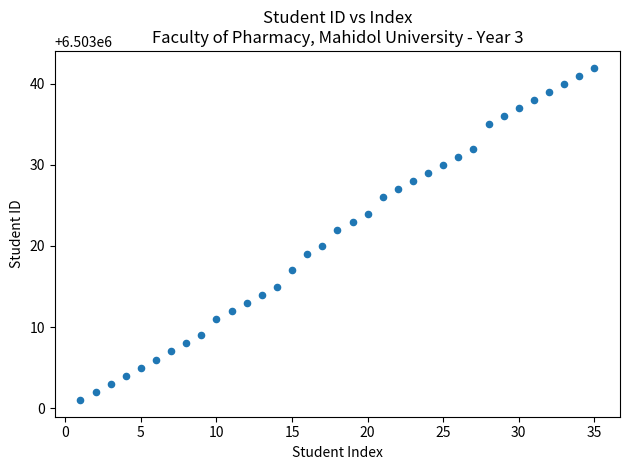

What is the range of Y values (max minus min)?

41